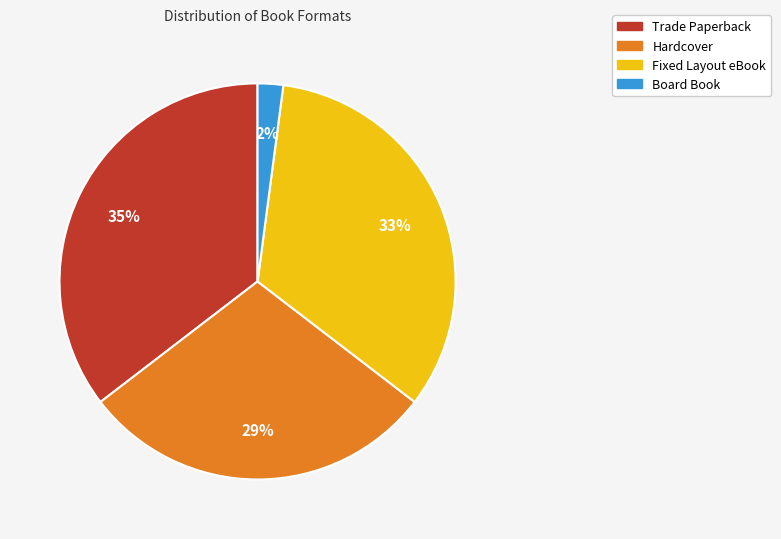

True or false: Board Book accounts for 2% of the total.

True